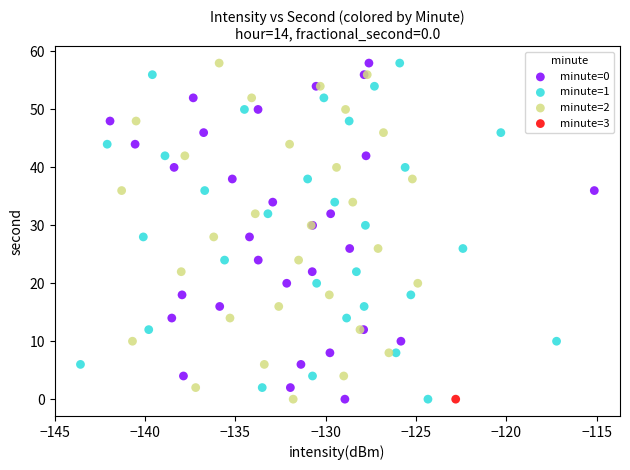

What are all the series names shown in the legend?

minute=0, minute=1, minute=2, minute=3